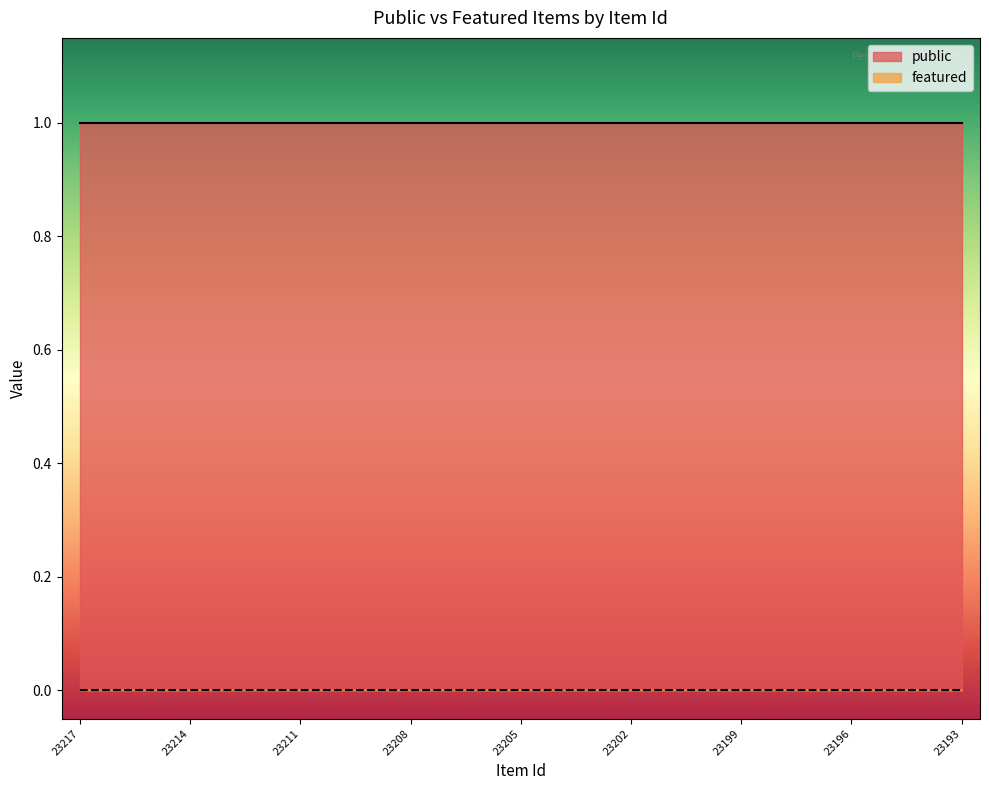

Reading right to left, list all the values displayed in this chart.

public: 23193=1	23194=1	23195=1	23196=1	23197=1	23198=1	23199=1	23200=1	23201=1	23202=1	23203=1	23204=1	23205=1	23206=1	23207=1	23208=1	23209=1	23210=1	23211=1	23212=1	23213=1	23214=1	23215=1	23216=1	23217=1
featured: 23193=0	23194=0	23195=0	23196=0	23197=0	23198=0	23199=0	23200=0	23201=0	23202=0	23203=0	23204=0	23205=0	23206=0	23207=0	23208=0	23209=0	23210=0	23211=0	23212=0	23213=0	23214=0	23215=0	23216=0	23217=0